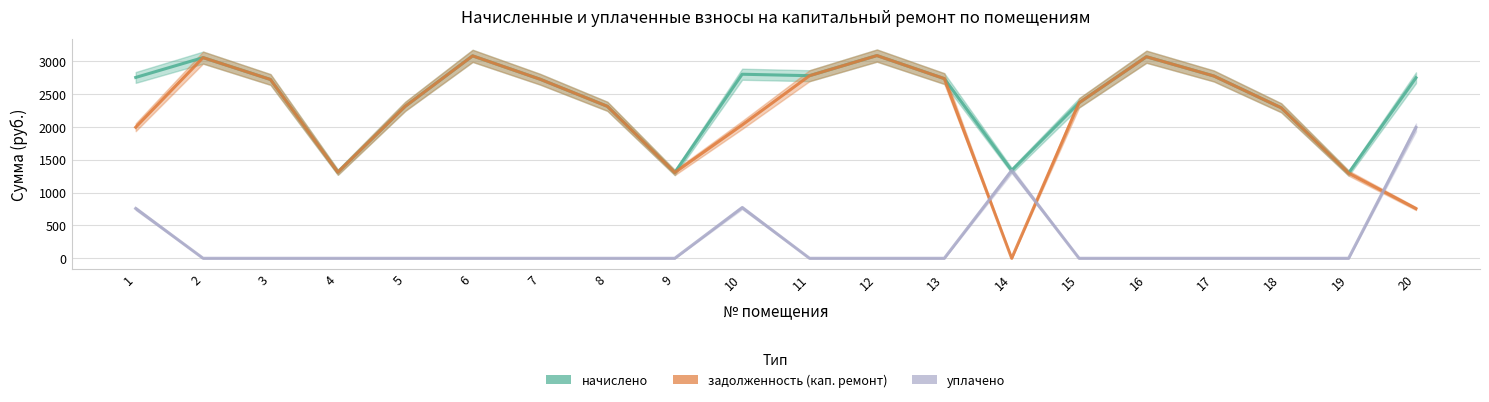

Count the number of categories in the chart.

20